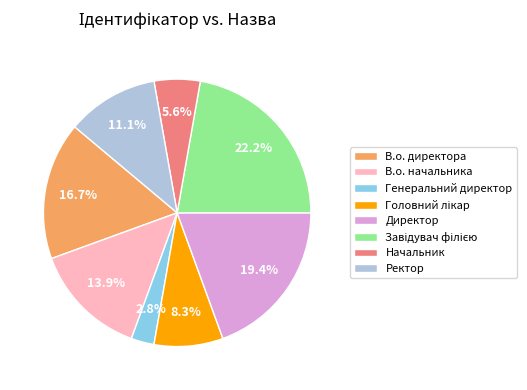

Which has a higher value, В.о. начальника or Генеральний директор?

В.о. начальника